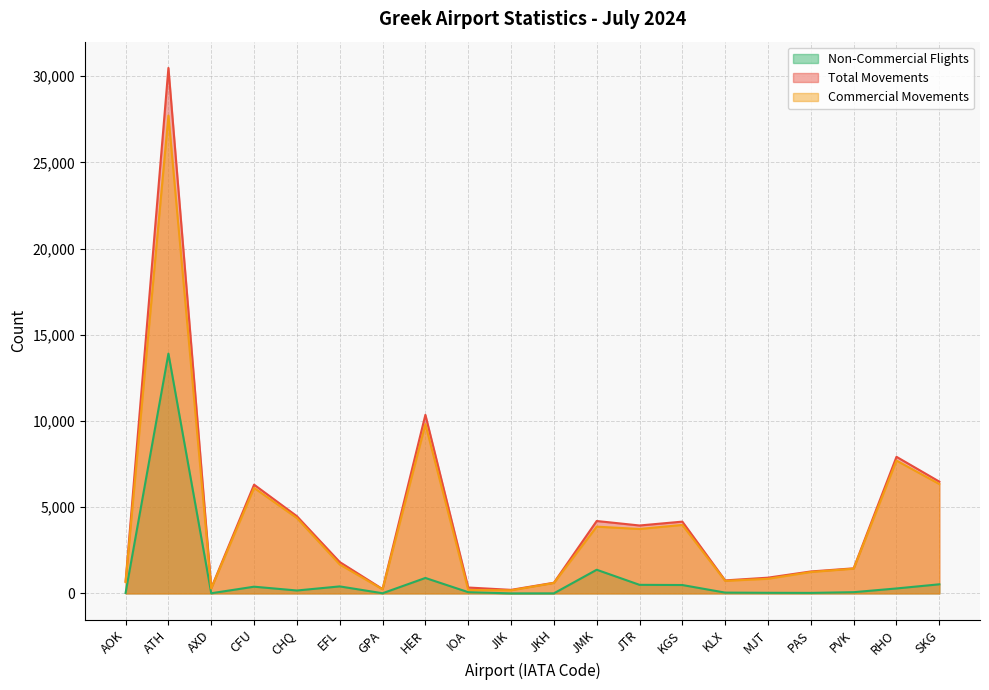

The Non-Commercial Flights series shows 485 at KGS. True or false?

True